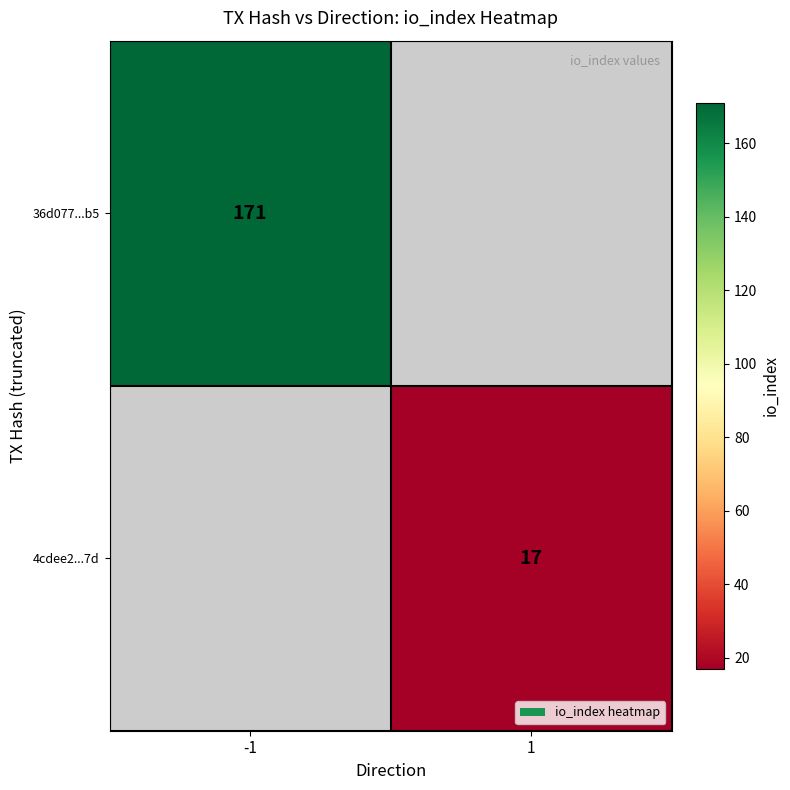

Is the value of 4cdee2...7d at 1 greater than the value of 36d077...b5 at -1?

No